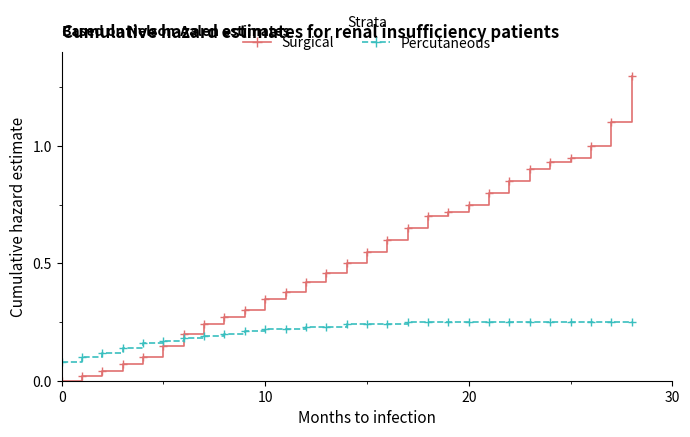

What is the maximum value shown in the chart?

1.3